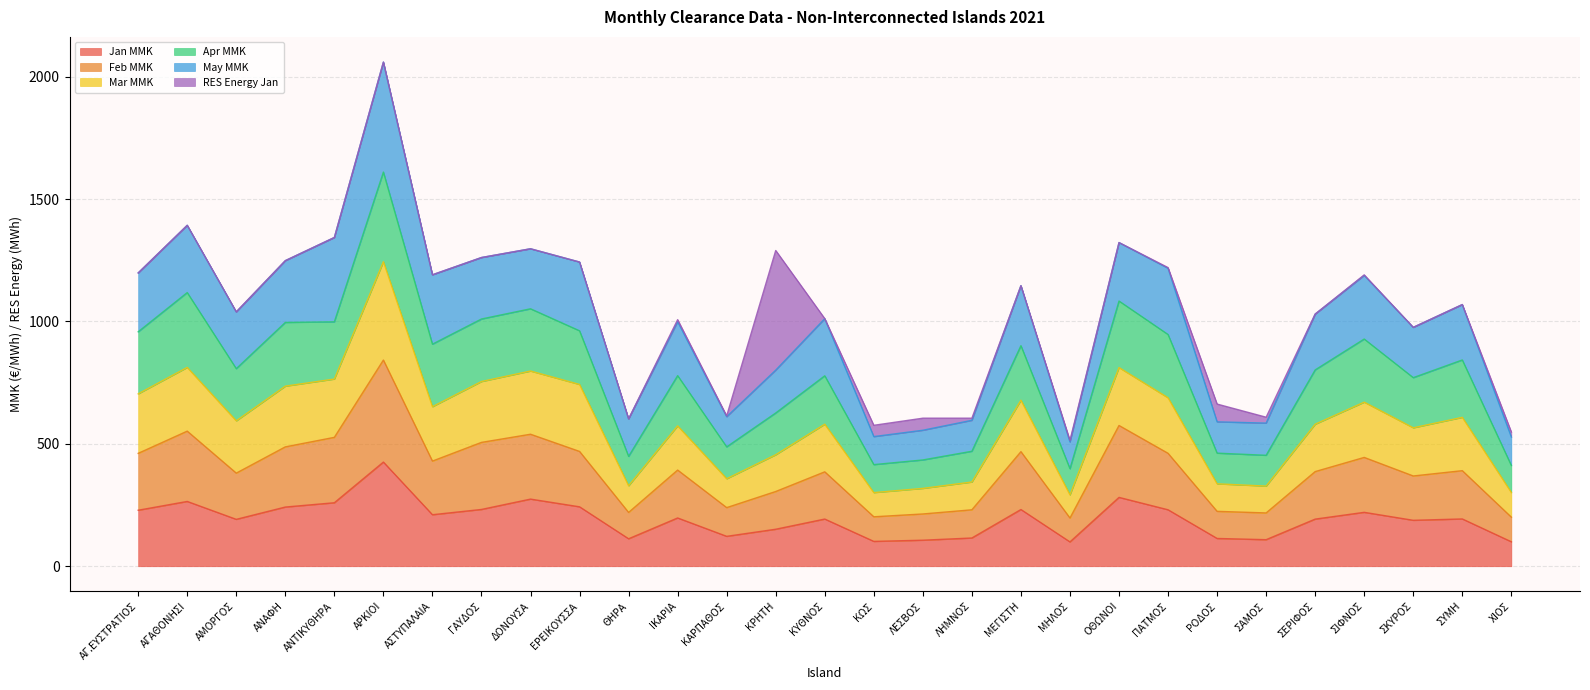

True or false: Jan MMK has a value of 387.8 at ΟΘΩΝΟΙ.

False